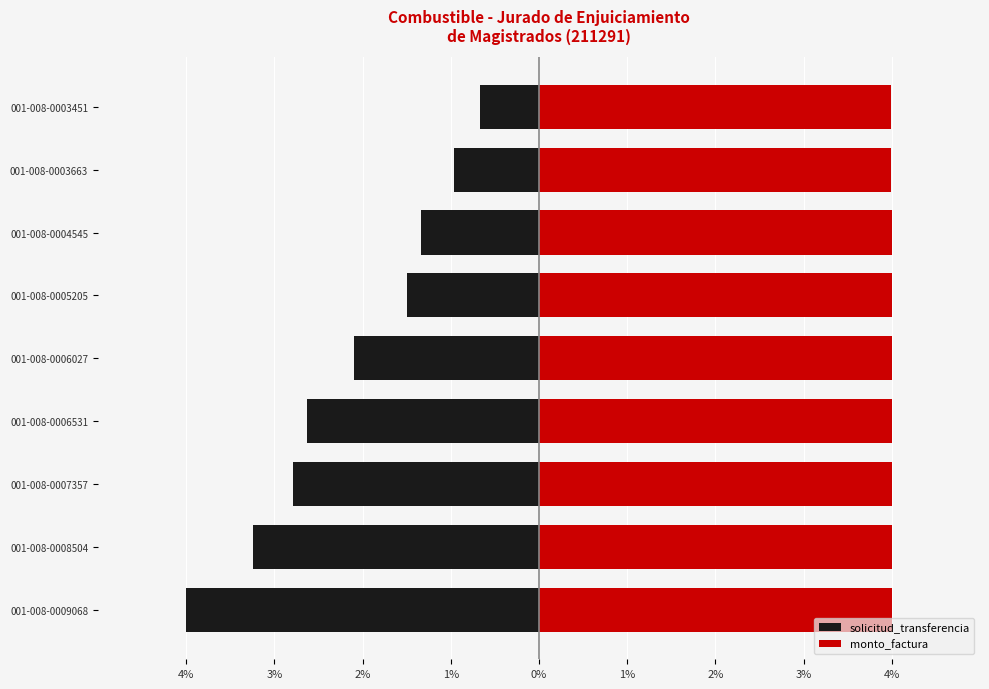

Are the bars horizontal?

Yes